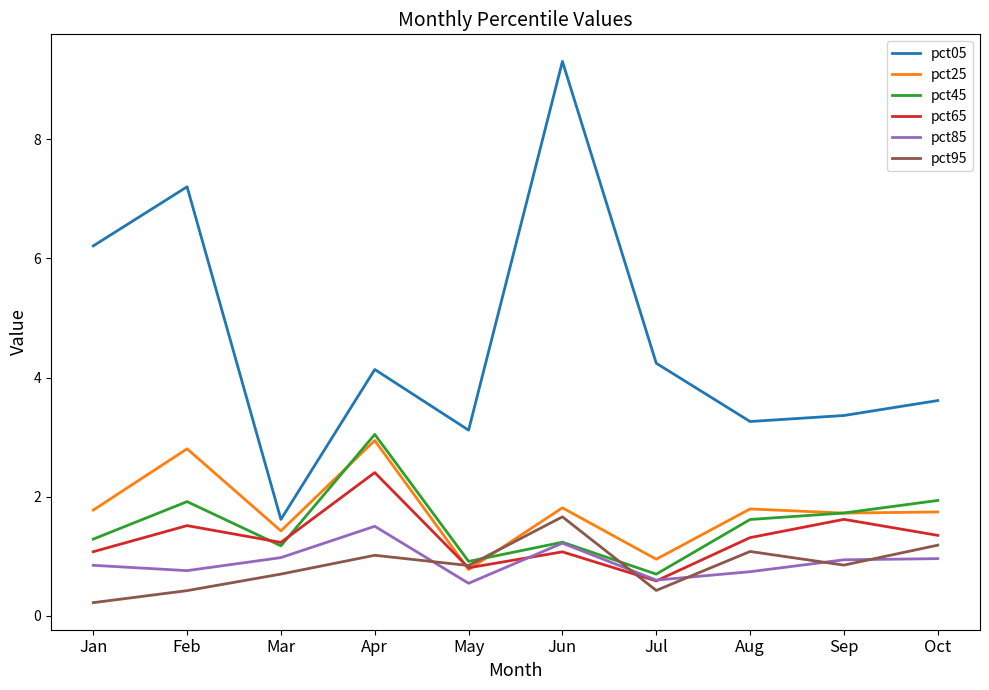

What is the approximate value of pct45 at Aug?

1.6